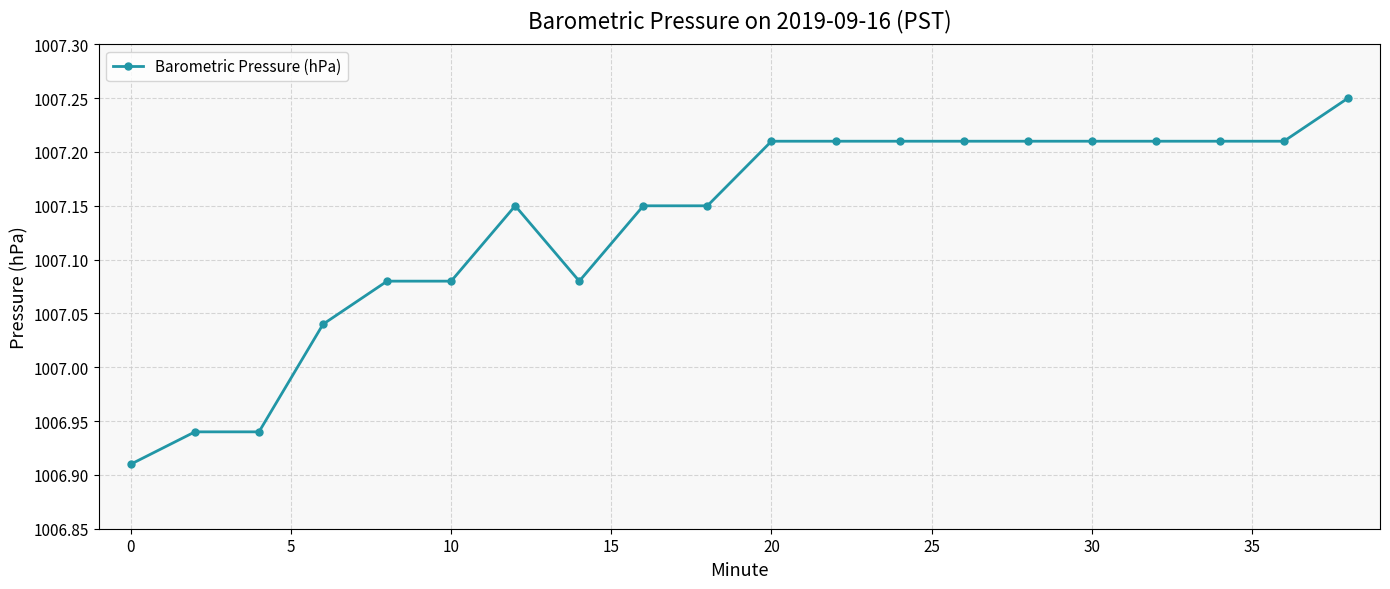

How many values are between 1007 and 1008?

17